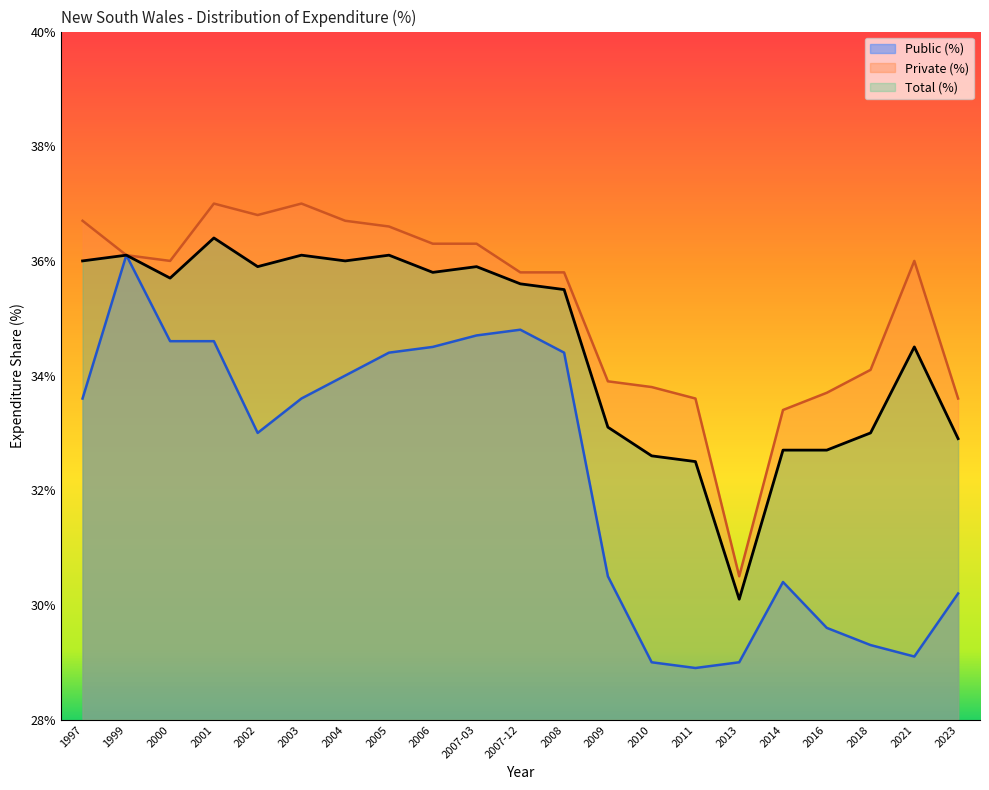

How many data points does each series have?

21